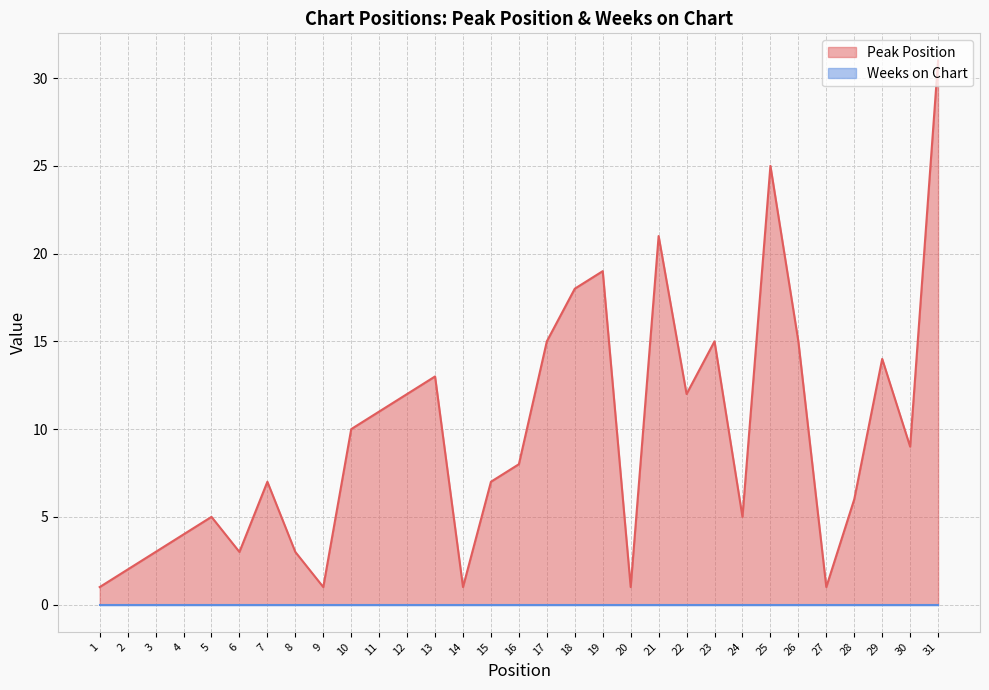

What is the ratio of the value at 26 to the value at 19?

0.8